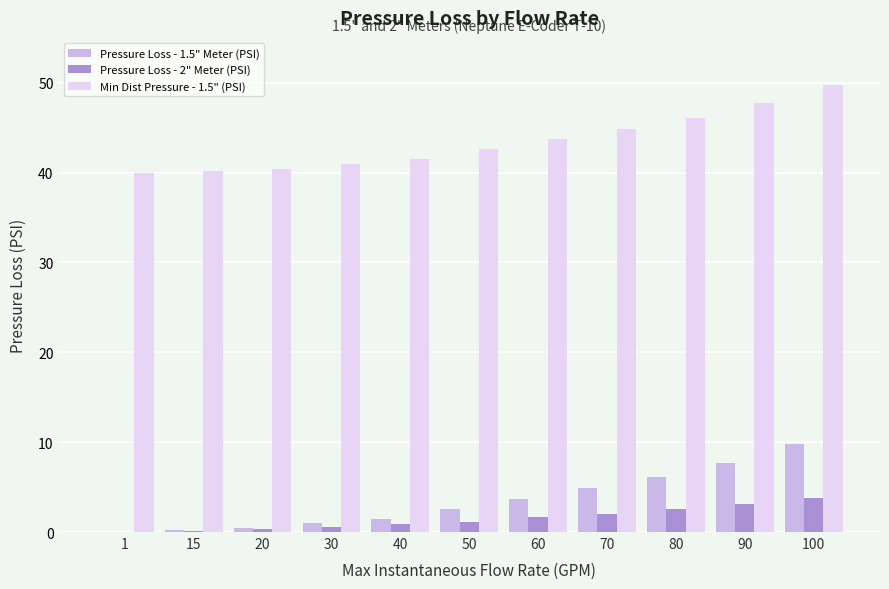

How many categories are shown in the chart?

11